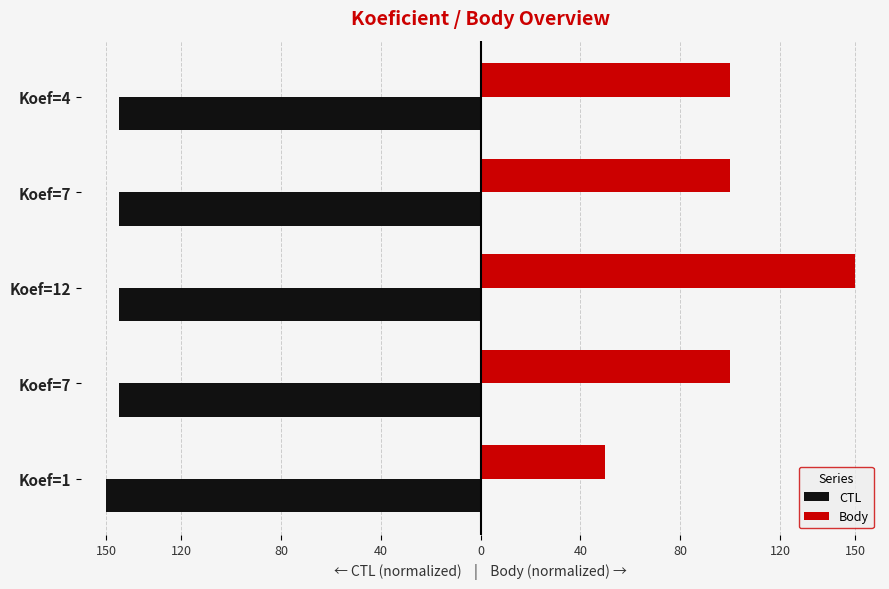

What is the average value of the Body series?

100.0